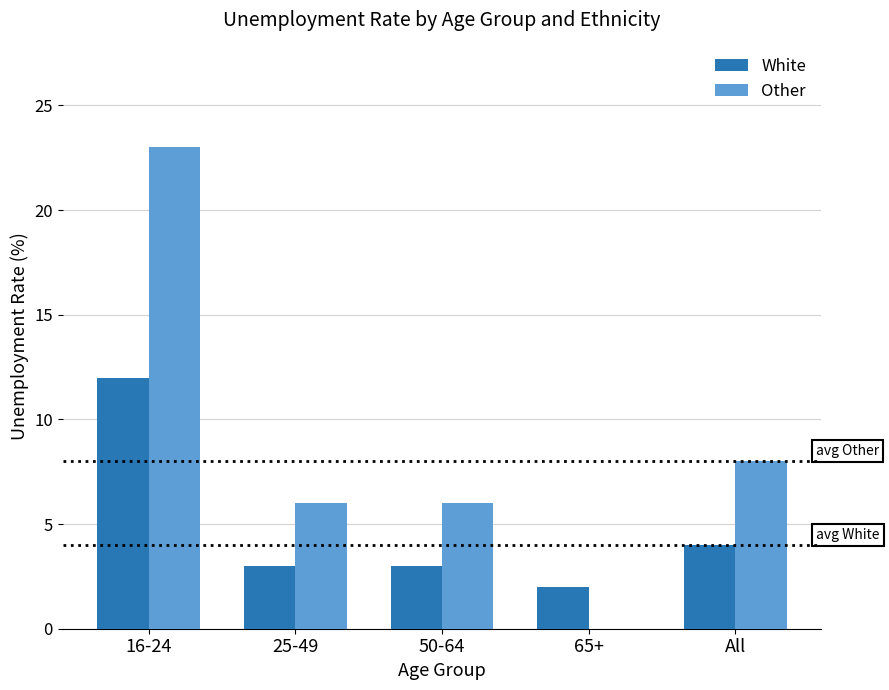

True or false: Other has a value of 23 at 16-24.

True